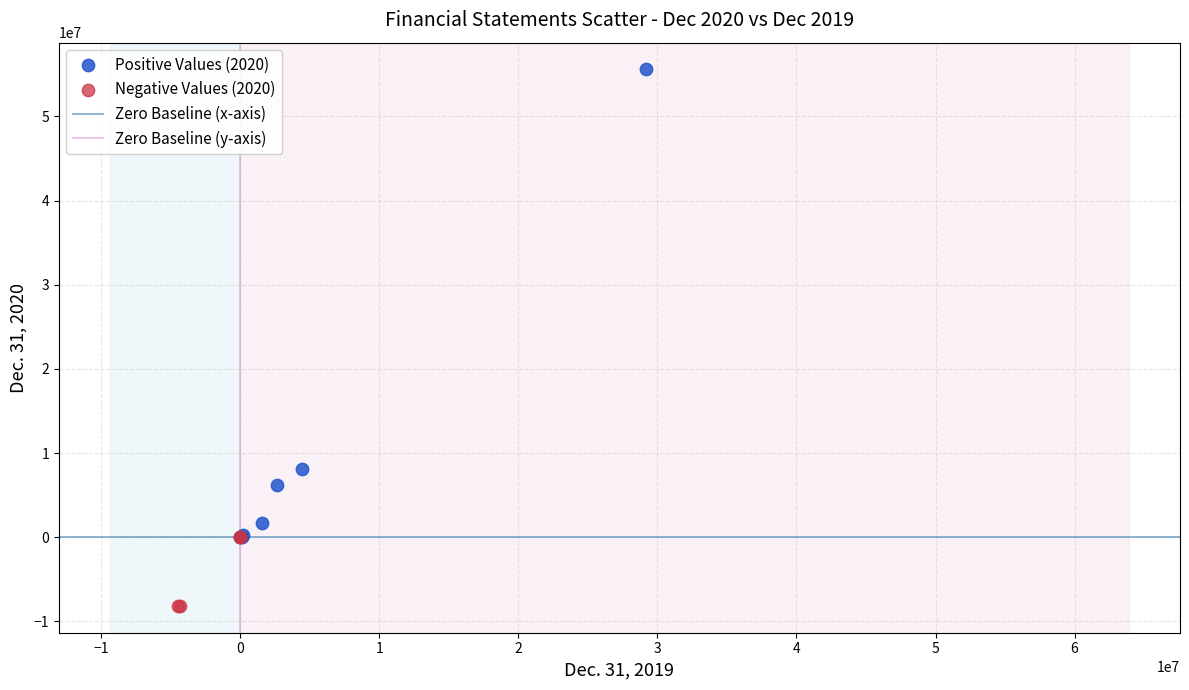

Which series has the widest spread of Y values?

Positive Values (2020)